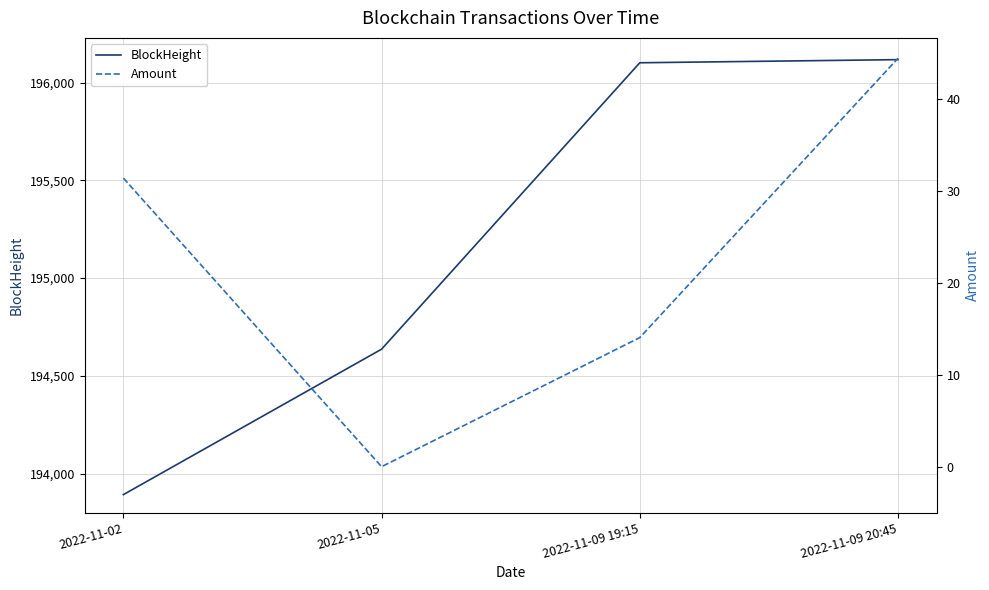

Between 2022-11-02 and 2022-11-09 19:15, which series saw the biggest shift?

BlockHeight